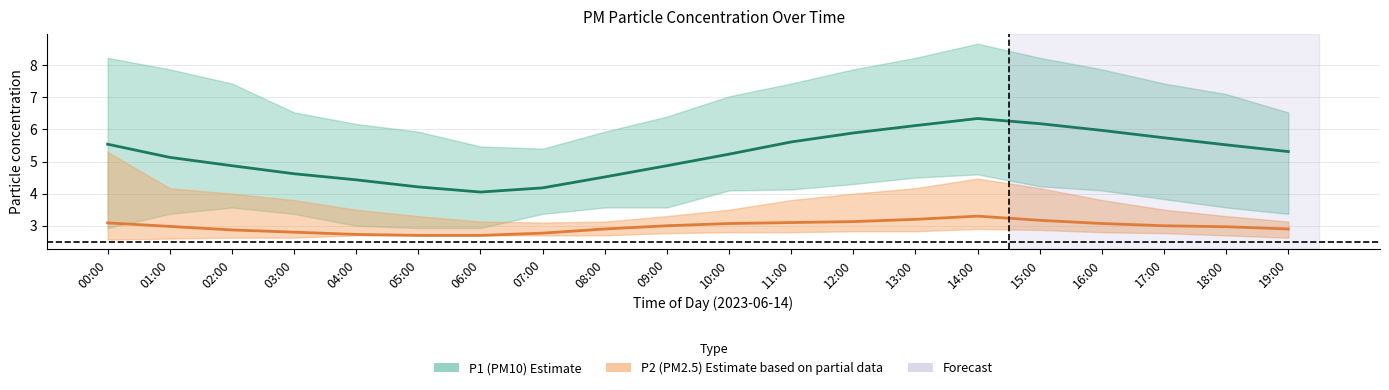

True or false: P1 center and P2 center intersect in this chart.

False